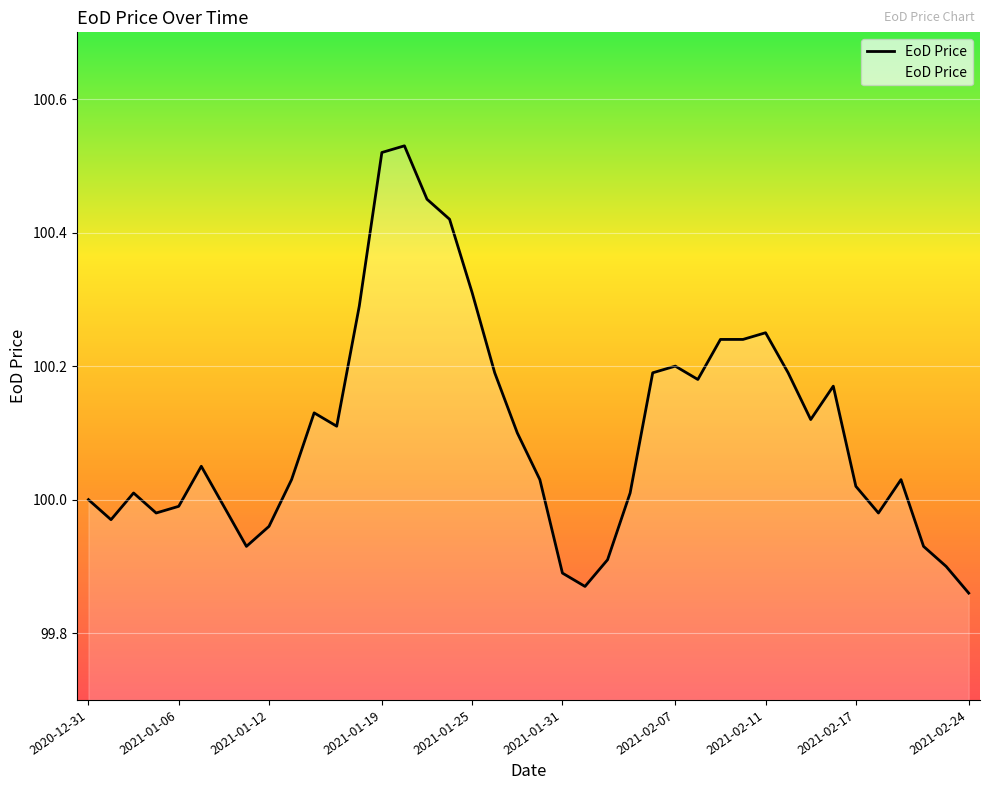

What is the ratio of the value at 2021-01-12 to the value at 2021-02-11?

1.0